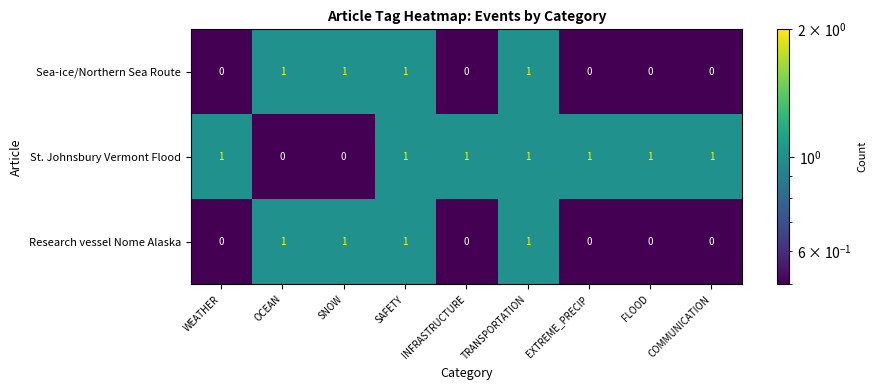

How many St. Johnsbury Vermont Flood values are between 1 and 2?

7